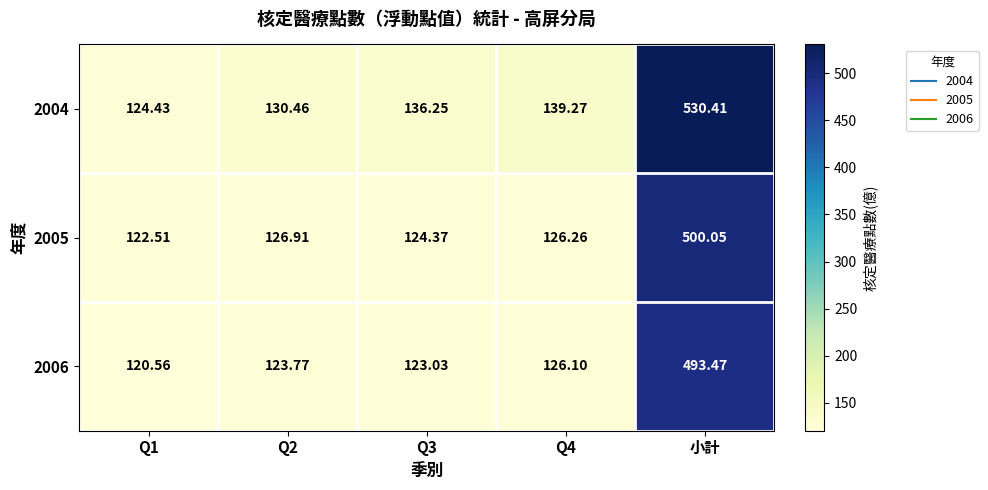

Which label corresponds to the largest value in the chart?

小計